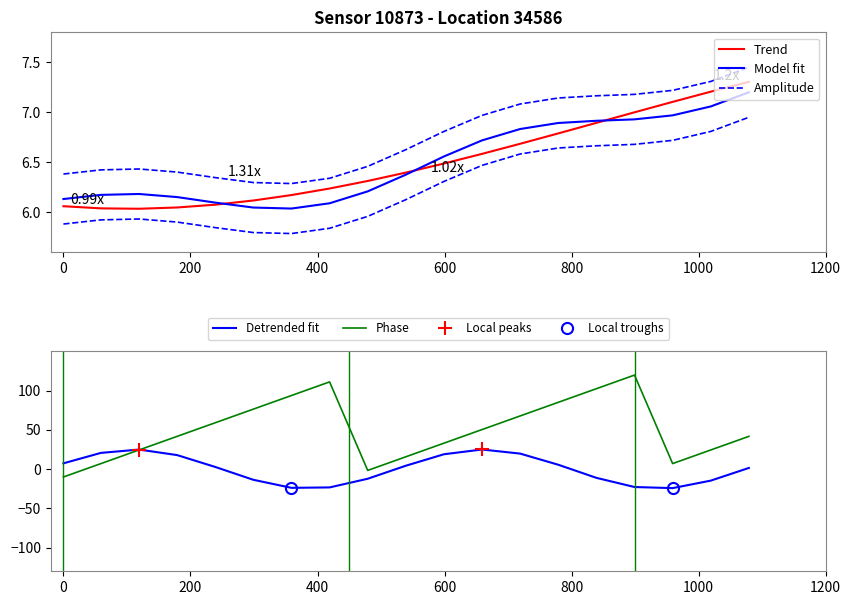

What is the highest value of the Phase series?

119.7